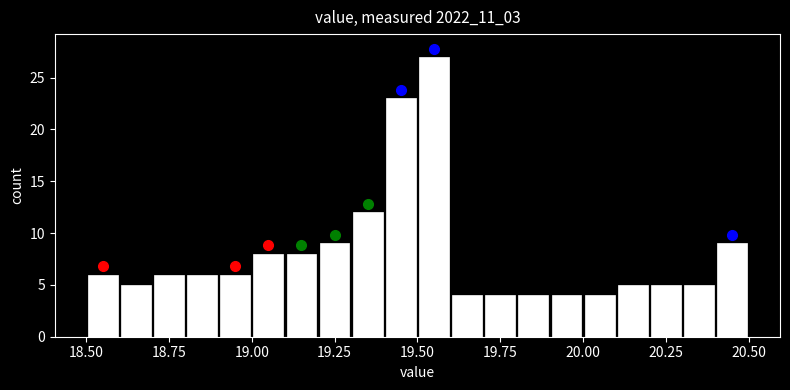

Around what value on the x-axis is the tallest bar? Give the approximate position of its centre, as read against the axis.

19.55